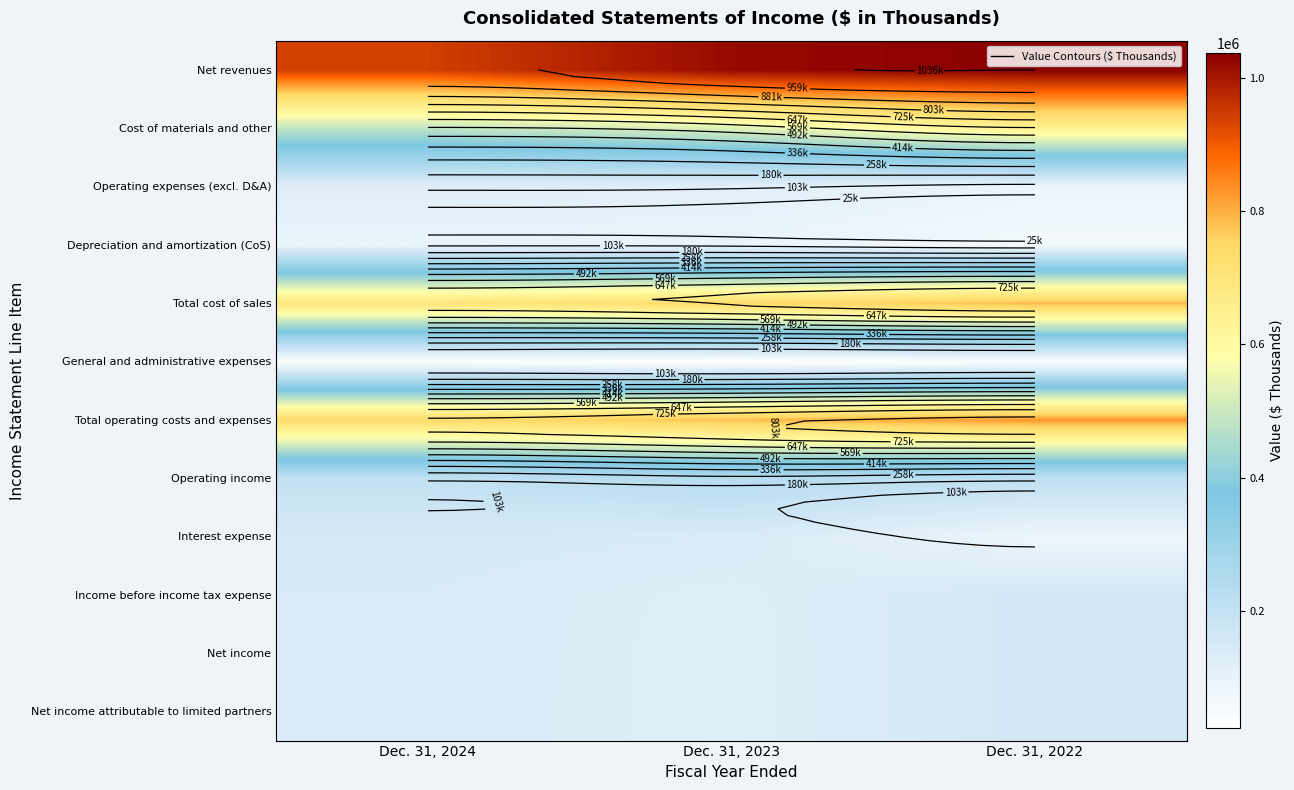

Is the value of Operating income at Dec. 31, 2022 greater than the value of Net income at Dec. 31, 2022?

Yes